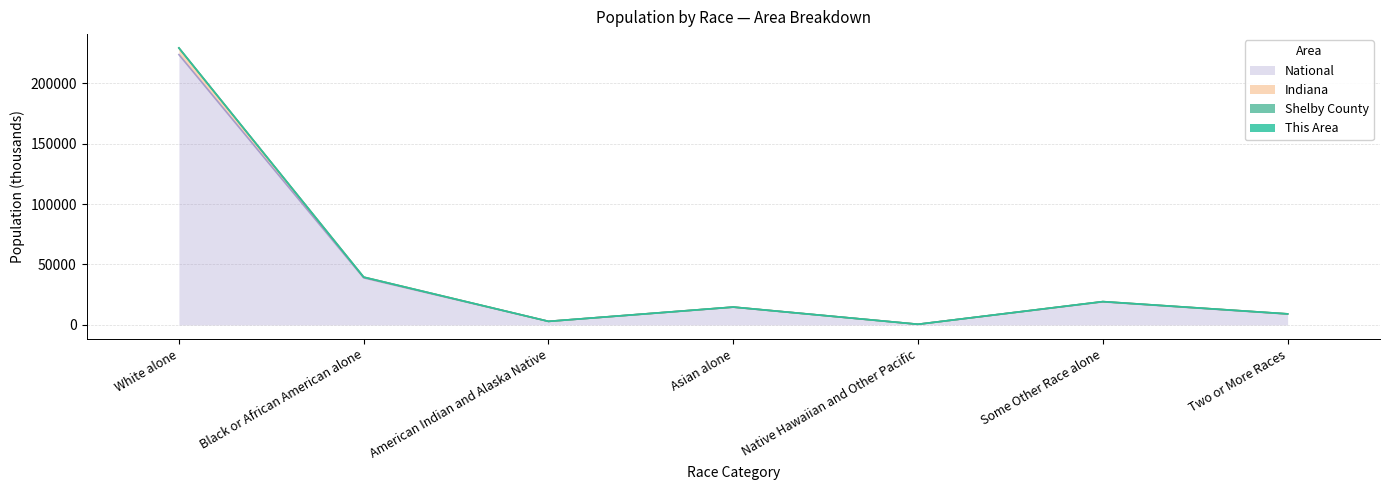

Reading left to right, list all the values displayed in this chart.

This Area: 229064.8	39521.2	2950.8	14777.0	542.4	19281.4	9137.5
Shelby County: 229063.6	39521.2	2950.8	14777.0	542.4	19281.4	9137.5
Indiana: 229021.2	39520.7	2950.7	14776.7	542.4	19280.7	9137.0
National: 223553.3	38929.3	2932.2	14674.3	540.0	19107.4	9009.1